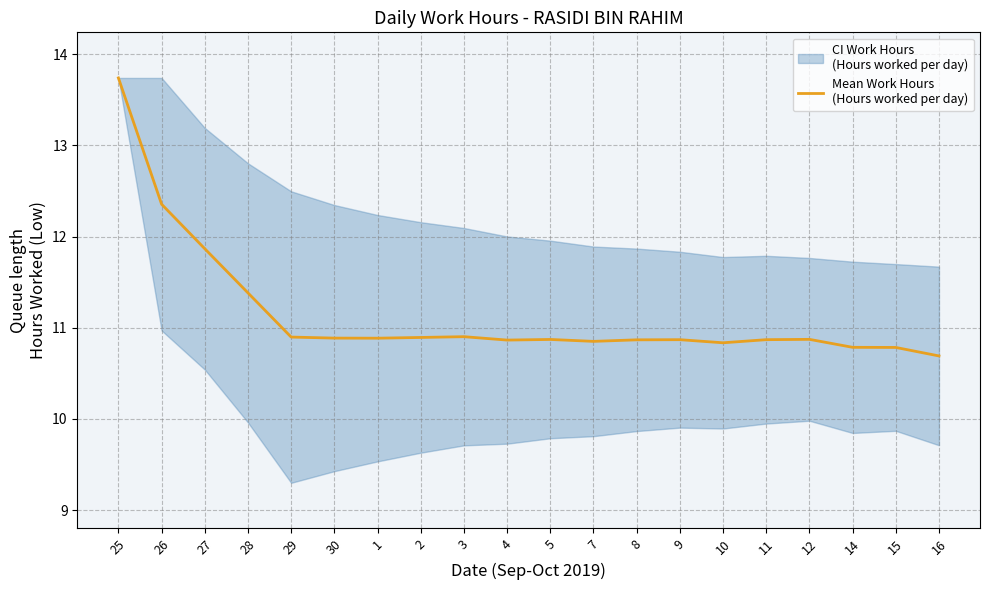

Approximately how many times larger is the value at 5 compared to 1?

1.0